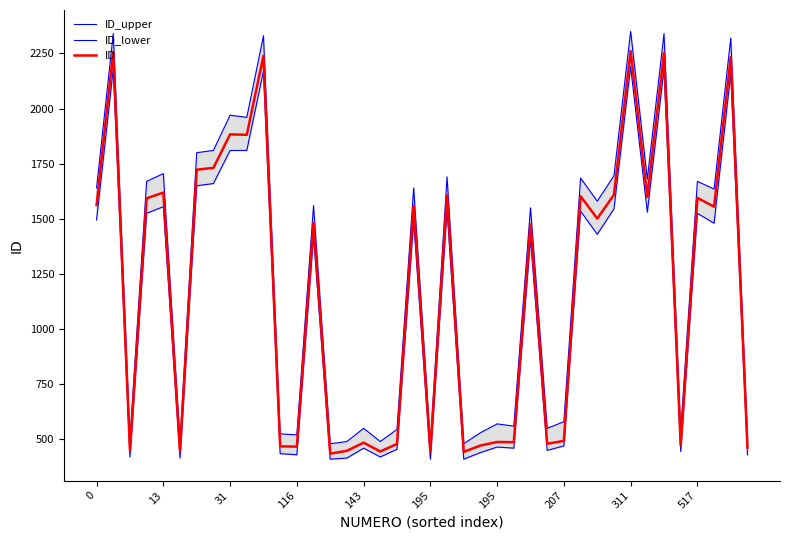

Rank the series at 18 from highest to lowest value.

ID_upper, ID, ID_lower